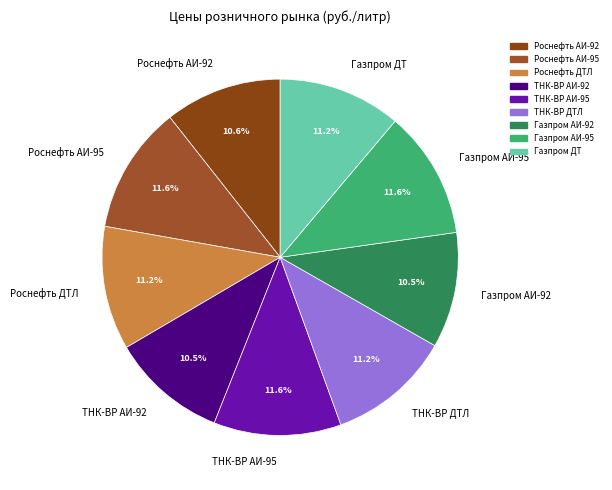

Is there any slice that represents more than half of the pie?

No